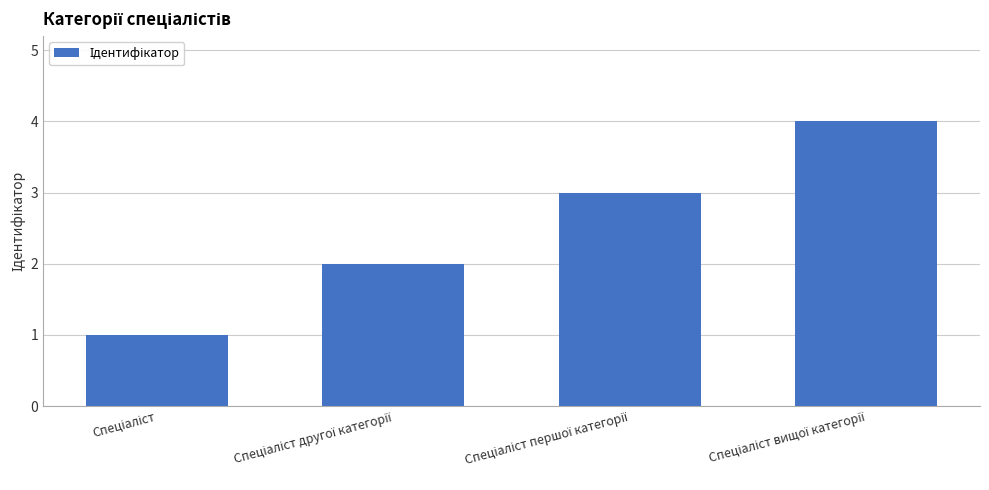

What is the maximum value shown in the chart?

4